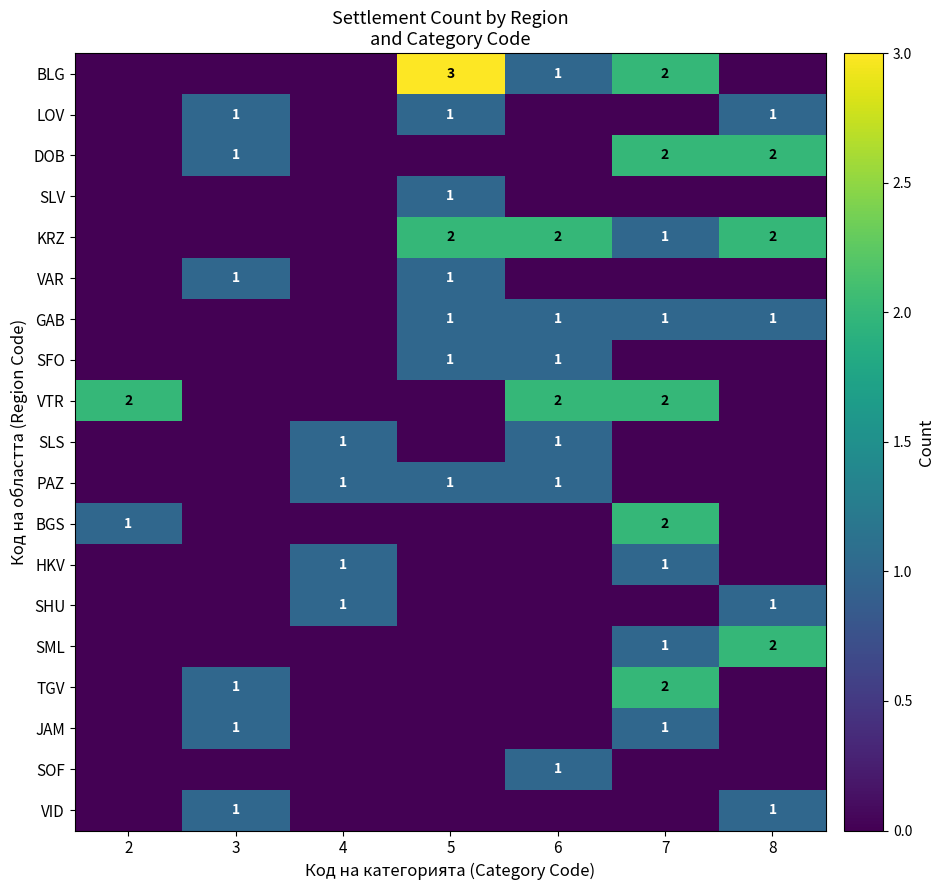

The value of SHU at 8 is 0. True or false?

False